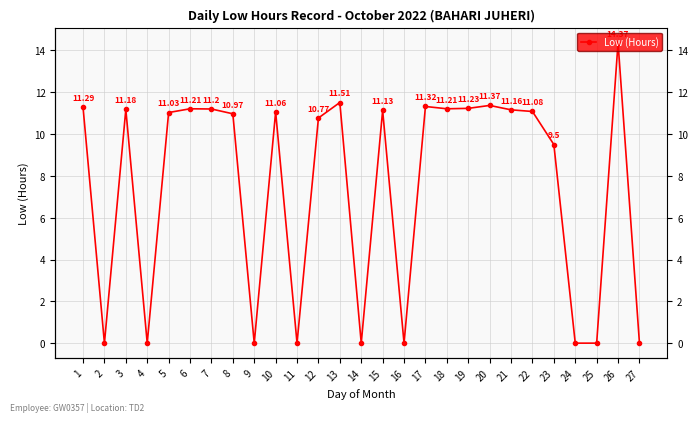

Rank the categories by value from highest to lowest.

26, 13, 20, 17, 1, 19, 6, 18, 7, 3, 21, 15, 22, 10, 5, 8, 12, 23, 2, 4, 9, 11, 14, 16, 24, 25, 27